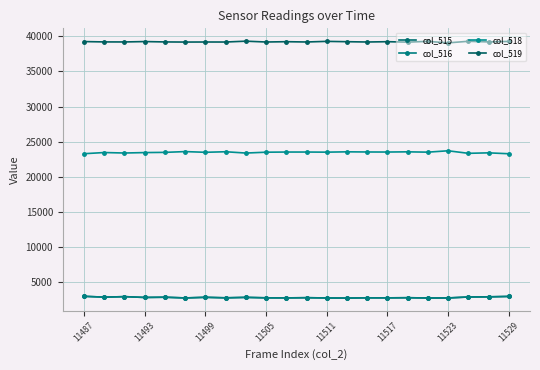

At how many categories does at least one series exceed 25926?

22